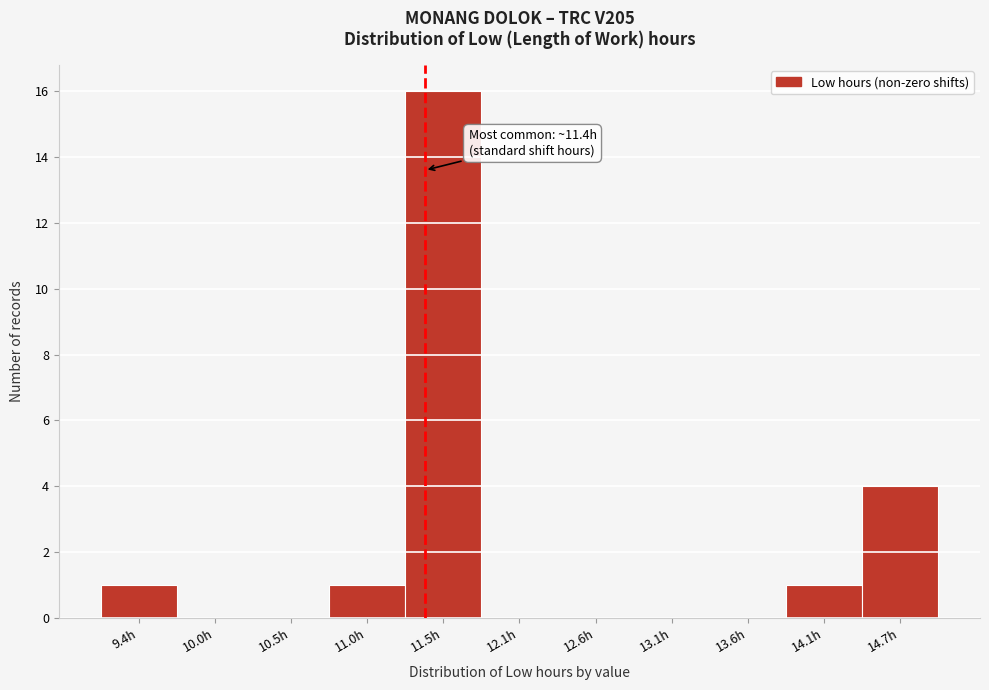

Which range on the x-axis has the tallest bar?

11.3 to 11.8